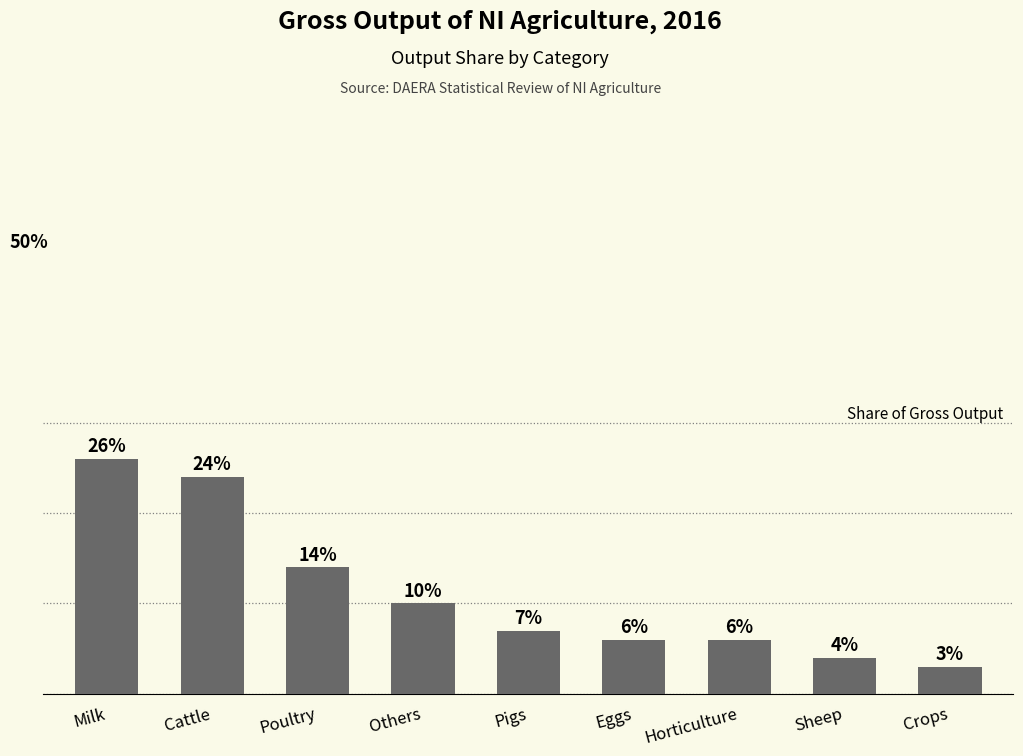

Does the chart contain any negative values?

No